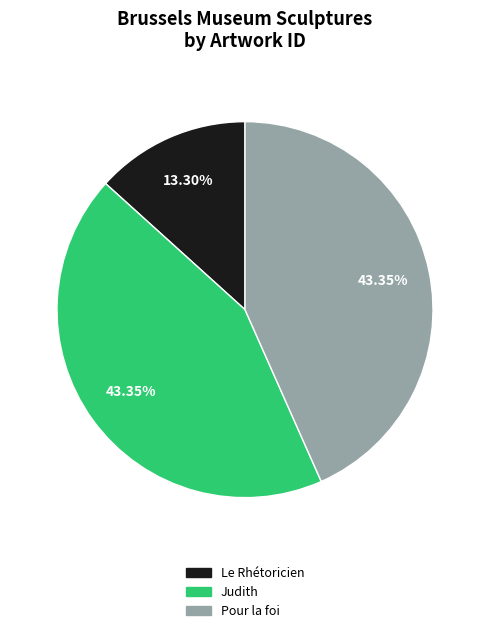

What is the smallest slice in the pie chart?

Le Rhétoricien